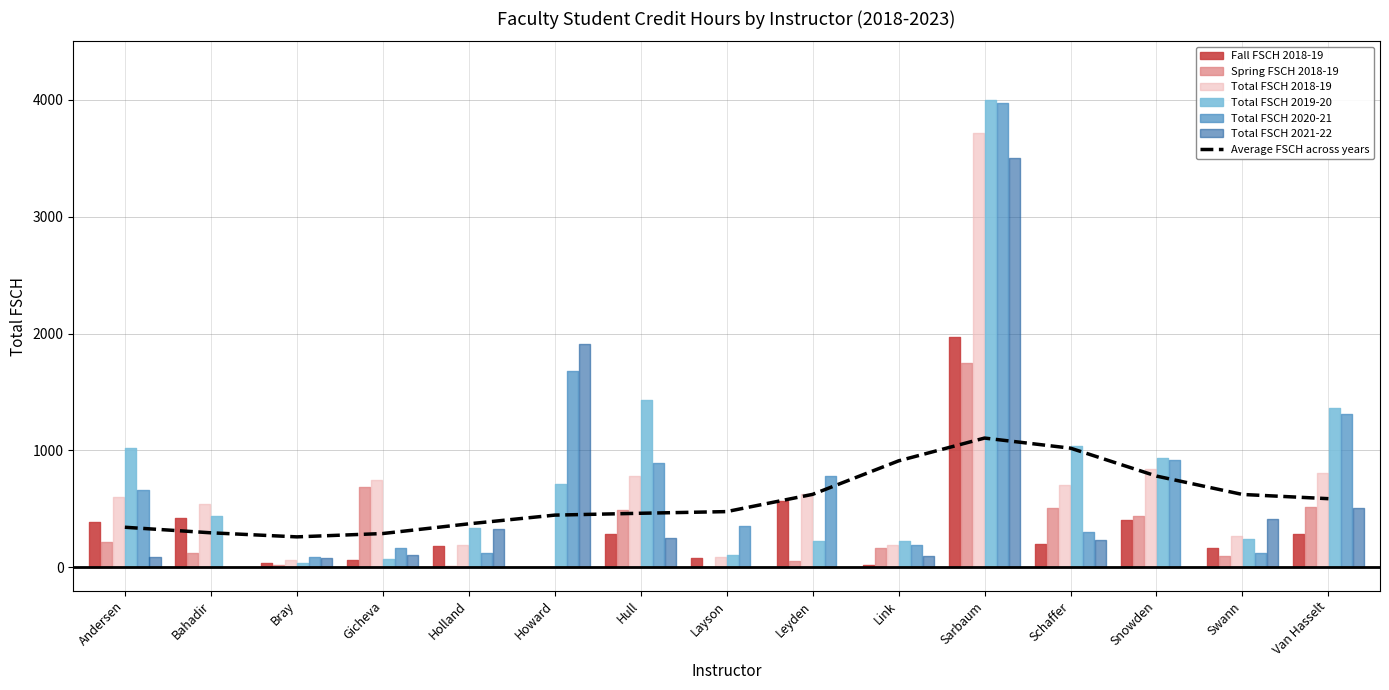

Does the chart display data point markers on the line(s)?

No